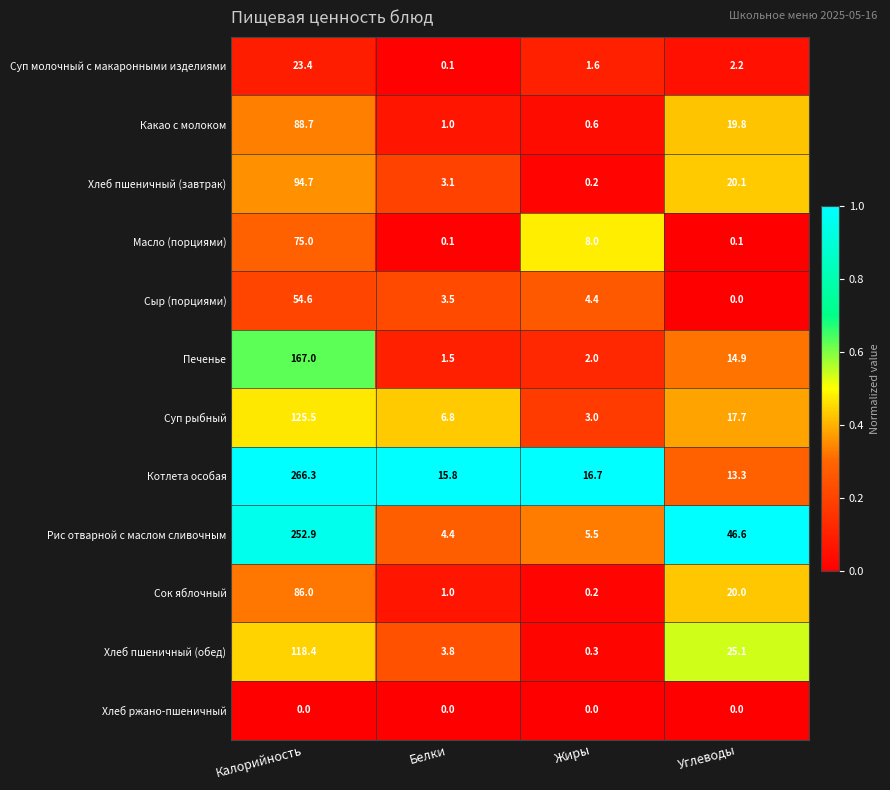

Is it true that Котлета особая equals 16.7 at Жиры?

True